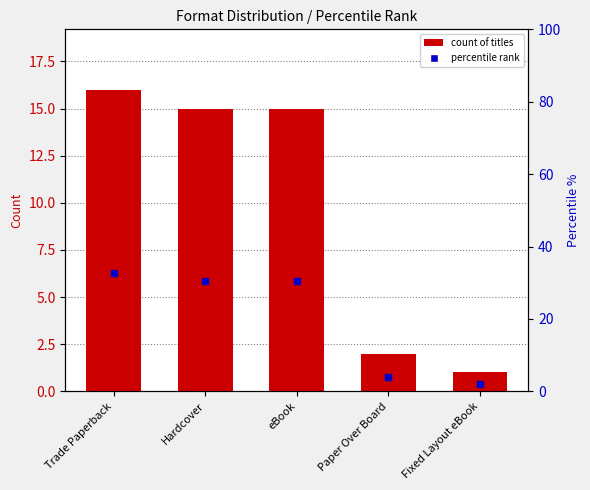

Does the chart contain any negative values?

No